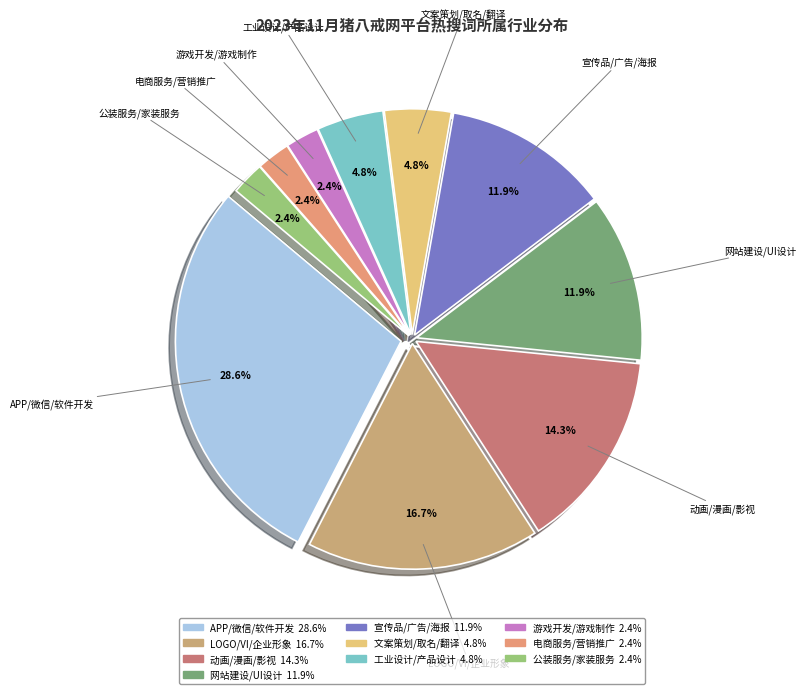

Which slice is the largest?

APP/微信/软件开发